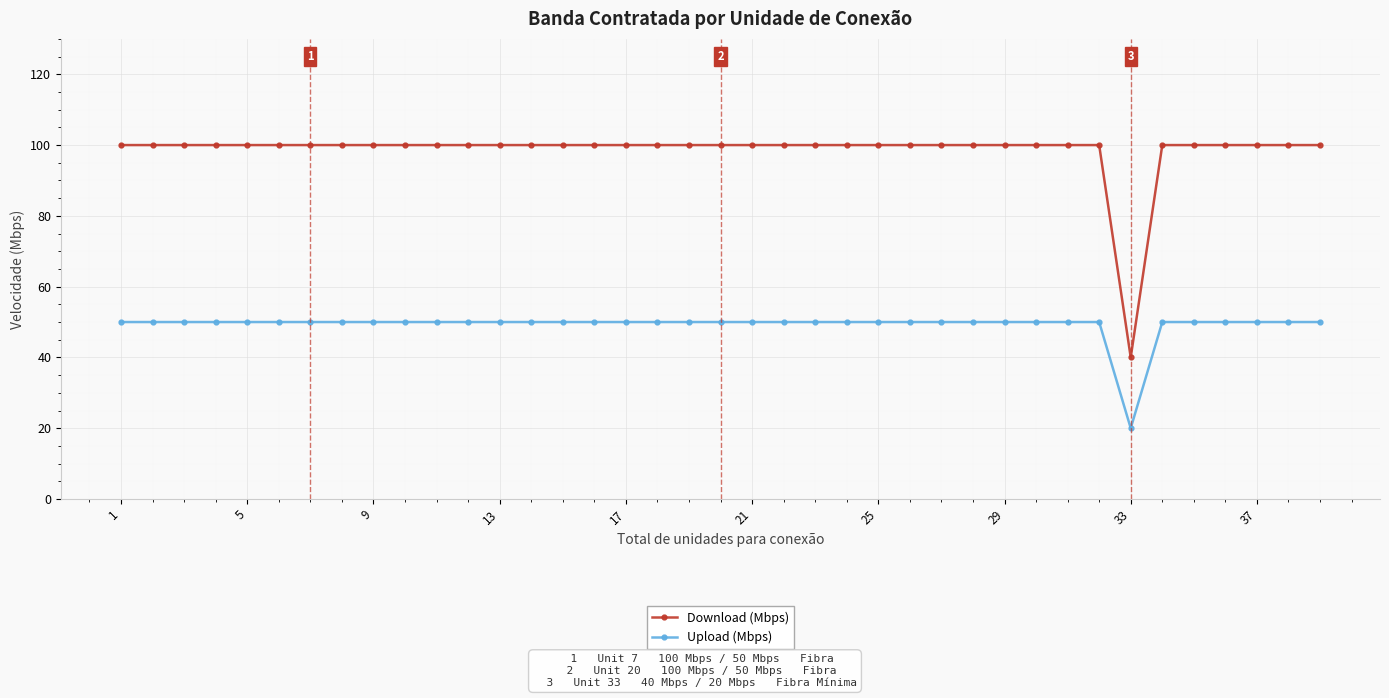

What is the highest value of the Upload (Mbps) series?

50